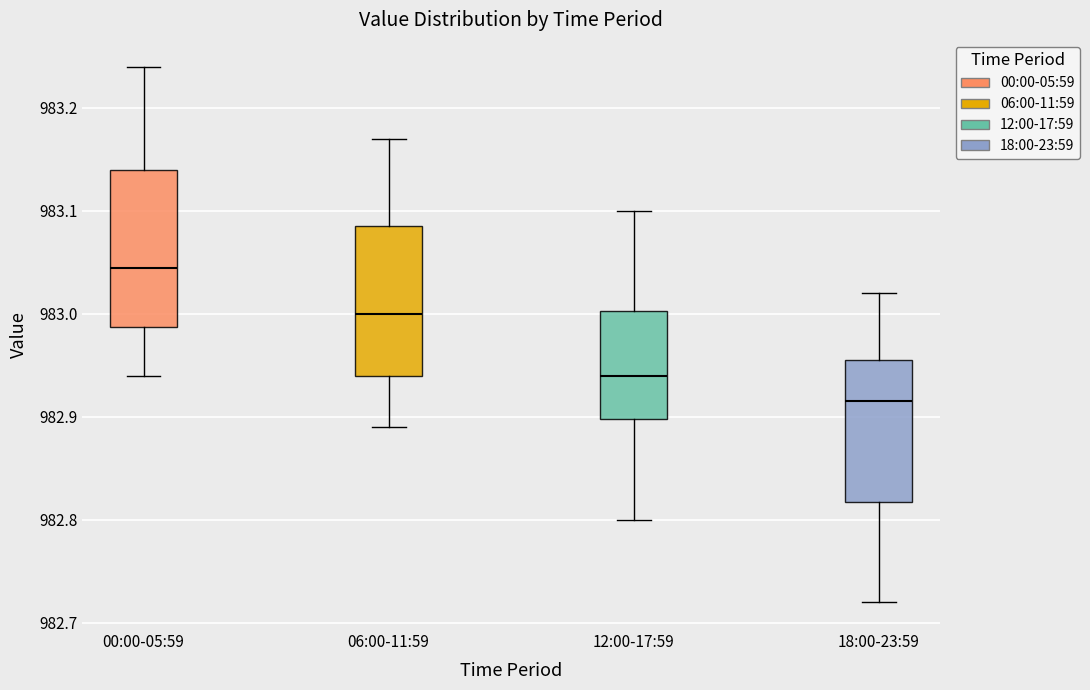

Which box has the lowest median line?

18:00-23:59